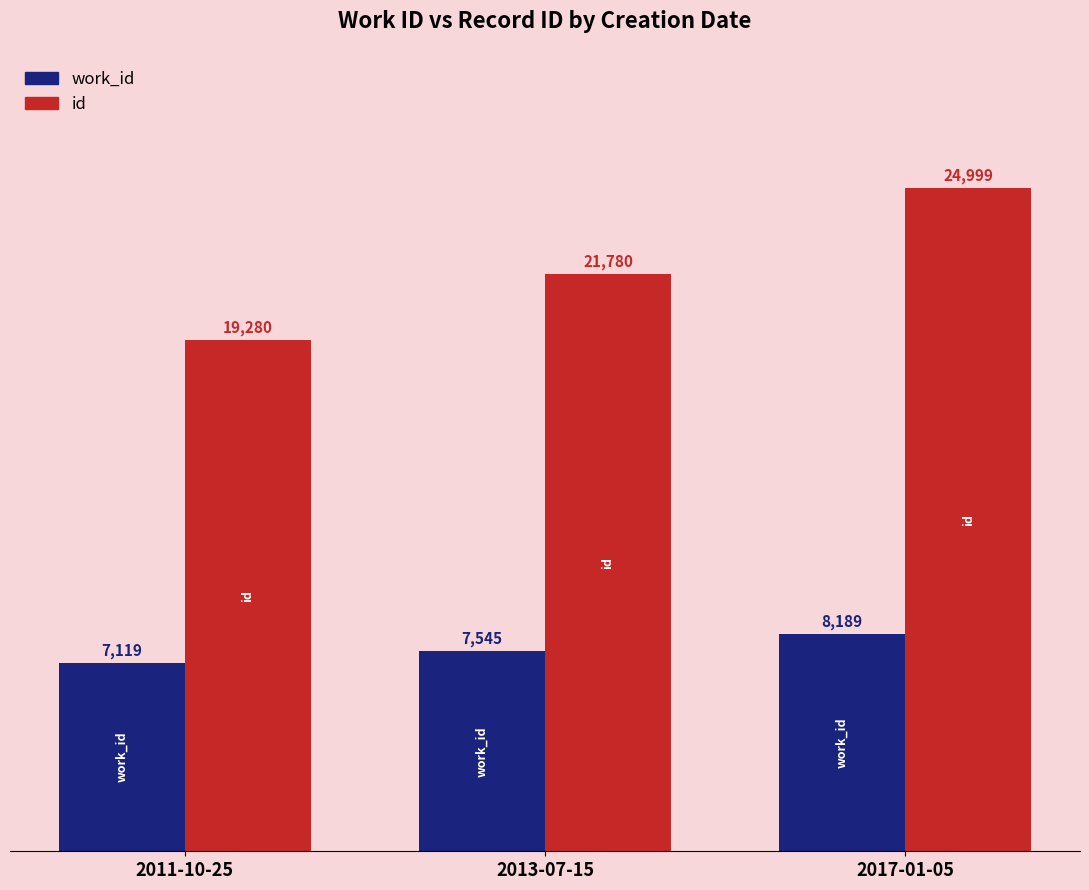

What is the label of the 1st bar from the left?

2011-10-25